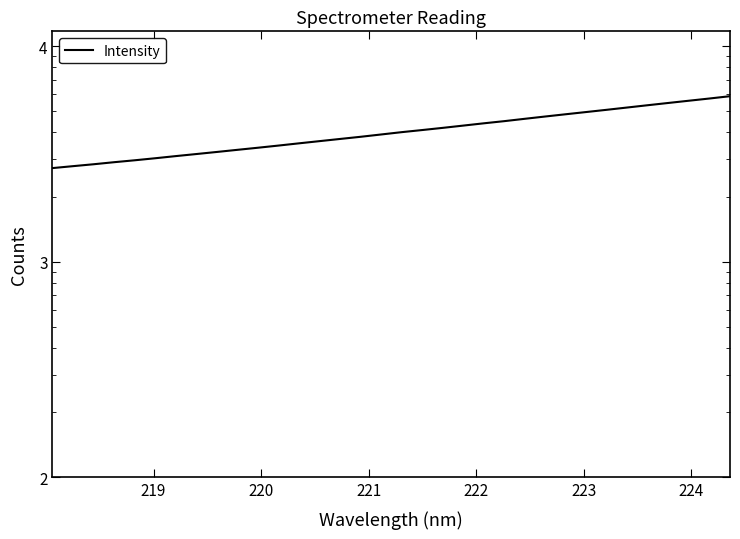

Reading left to right, extract all data points from this chart.

2724.0	2780.7	2837.9	2901.0	2961.0	3026.2	3096.3	3165.4	3236.7	3311.0	3386.1	3465.4	3549.2	3633.5	3719.3	3806.3	3901.5	3999.3	4090.8	4187.0	4290.1	4395.9	4499.0	4613.2	4728.3	4843.6	4960.1	5079.7	5205.6	5334.4	5464.4	5596.4	5729.9	5872.8